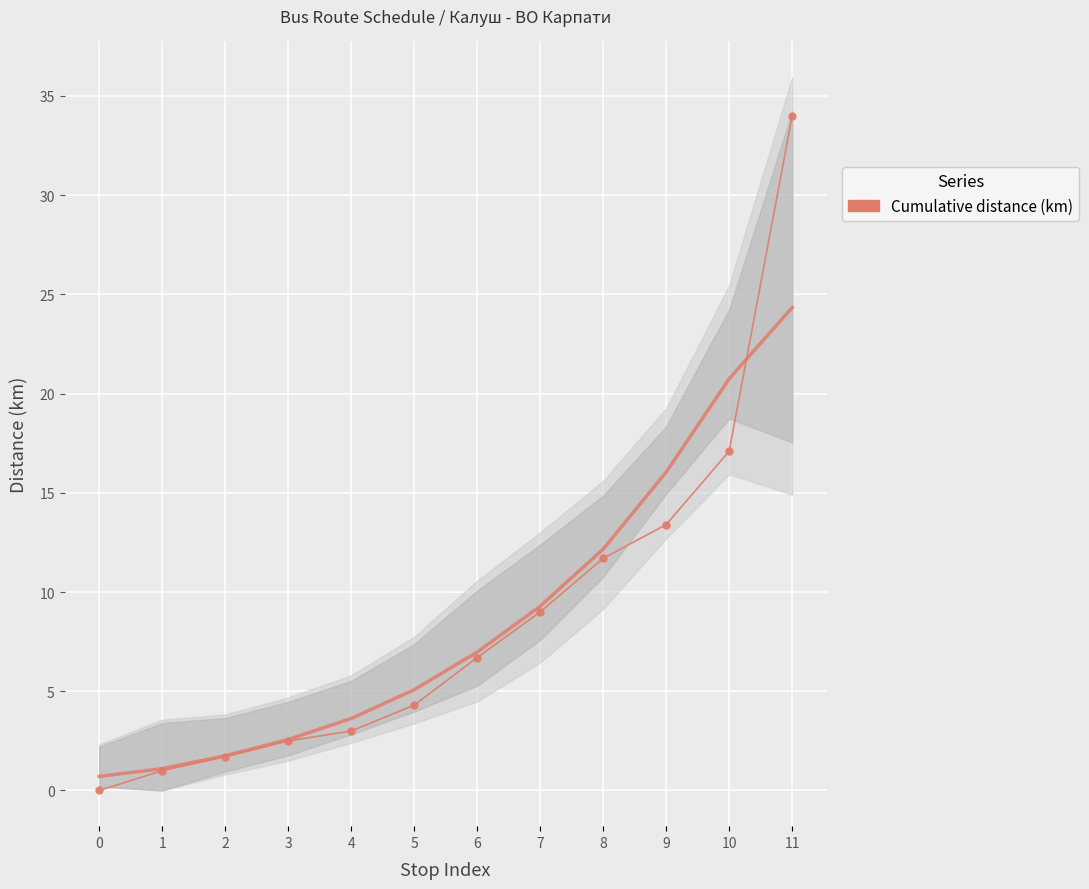

What is the difference between the highest and lowest values at 5?

0.8